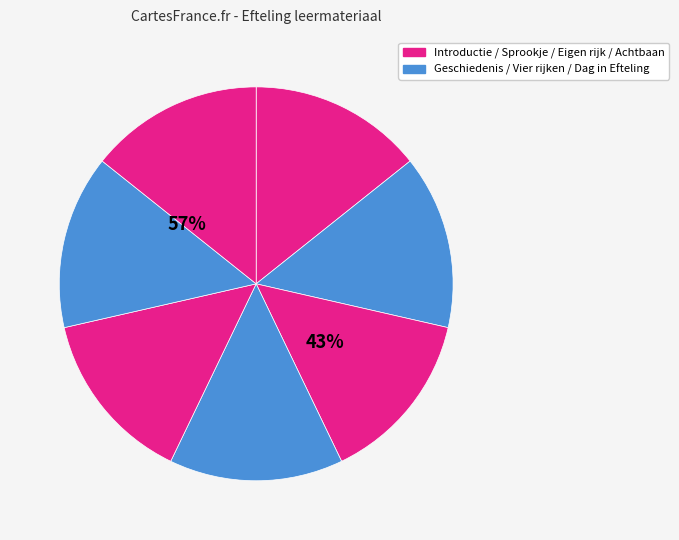

How many slices are in this pie chart?

7